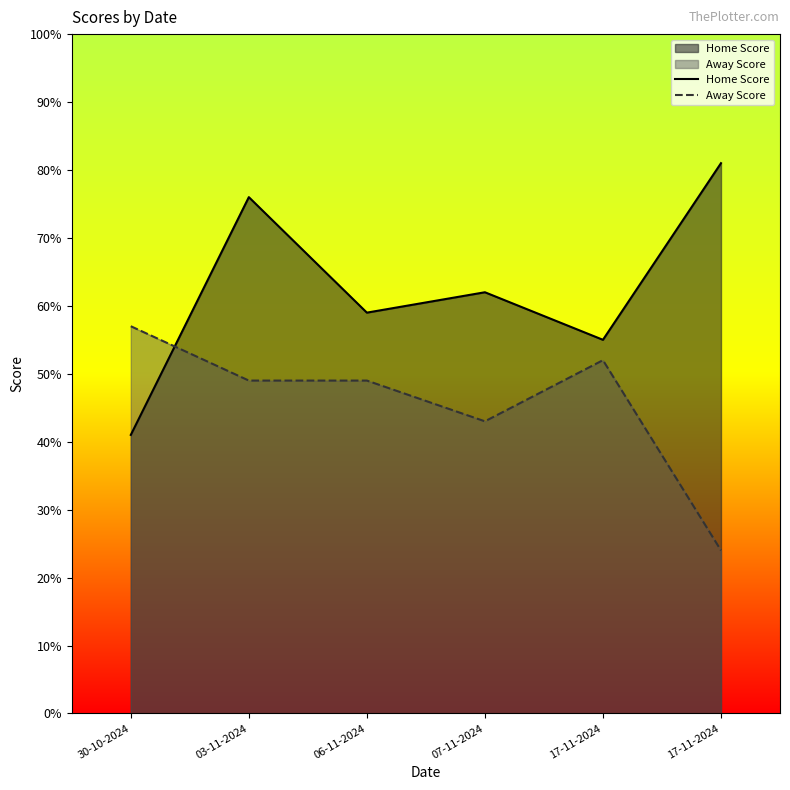

What is the average value of the Away Score series?

46